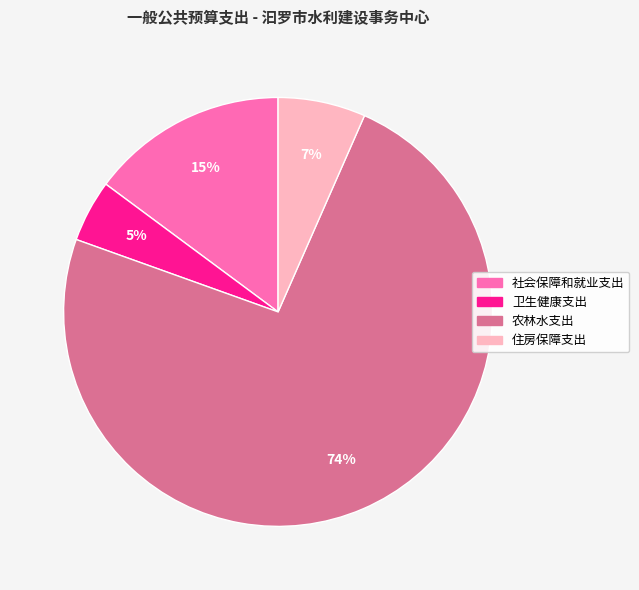

How many segments does this pie chart have?

4